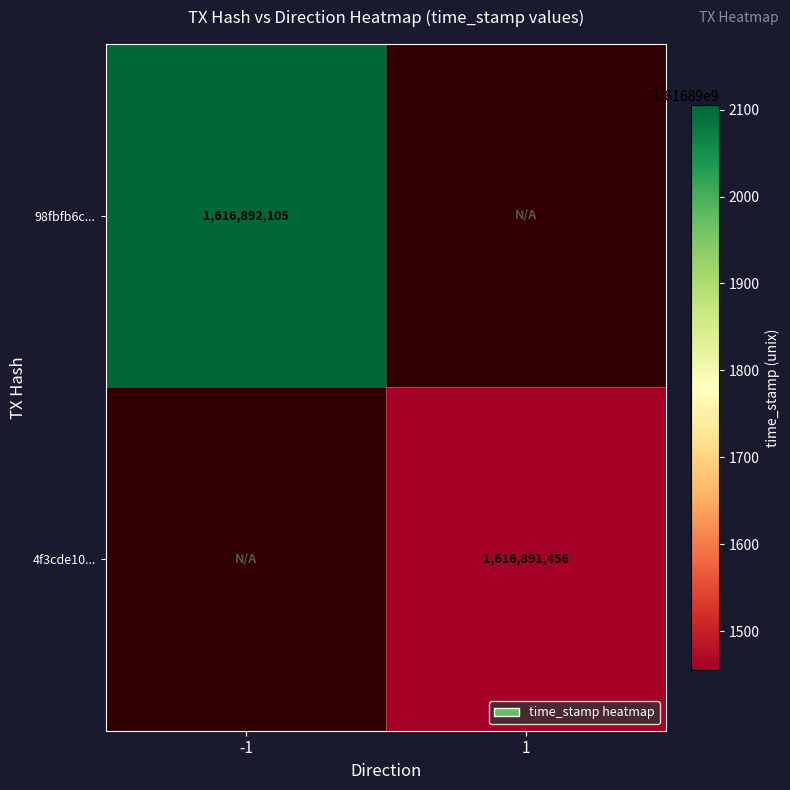

Which series has the largest total across all categories?

98fbfb6ce084727cb70bf2cbb5e37c94839cd97